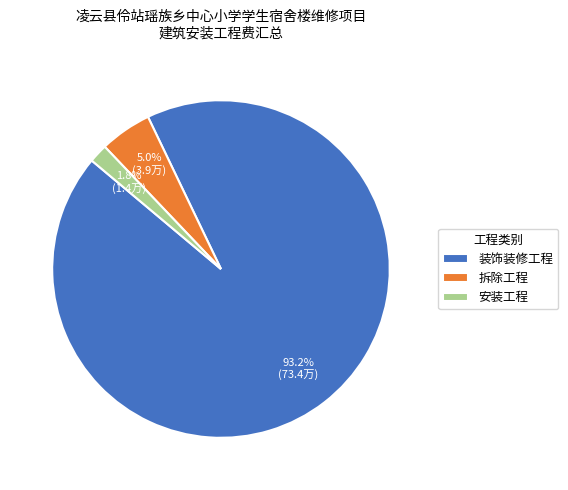

Which slice is the smallest?

安装工程